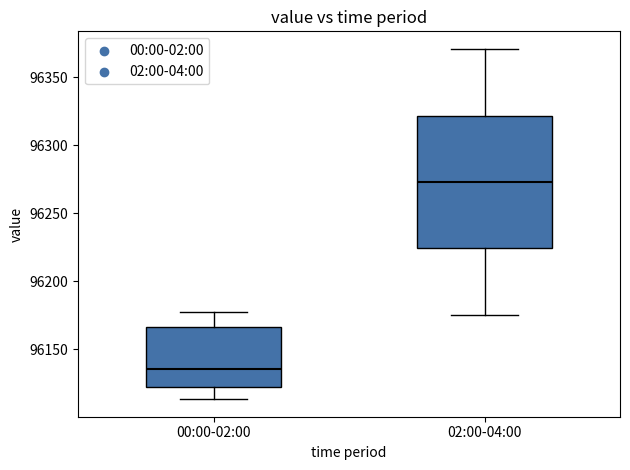

Reading left to right, read every box against the y-axis: the position of its median line, the range the box covers, and the ends of its whiskers. The values are not printed on the chart, so give them approximately, as read against the axis.

00:00-02:00: median 96135, box 96120 to 96165, whiskers 96115 to 96175
02:00-04:00: median 96275, box 96225 to 96320, whiskers 96175 to 96370